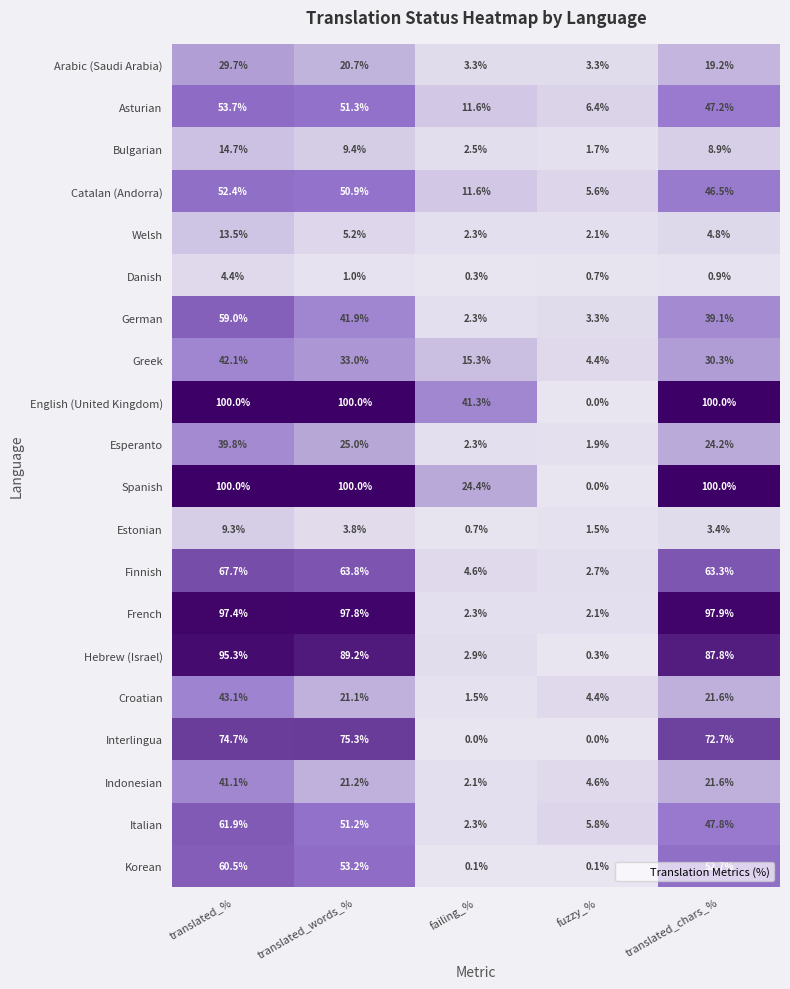

Is it true that Croatian equals 3.0 at fuzzy_%?

False